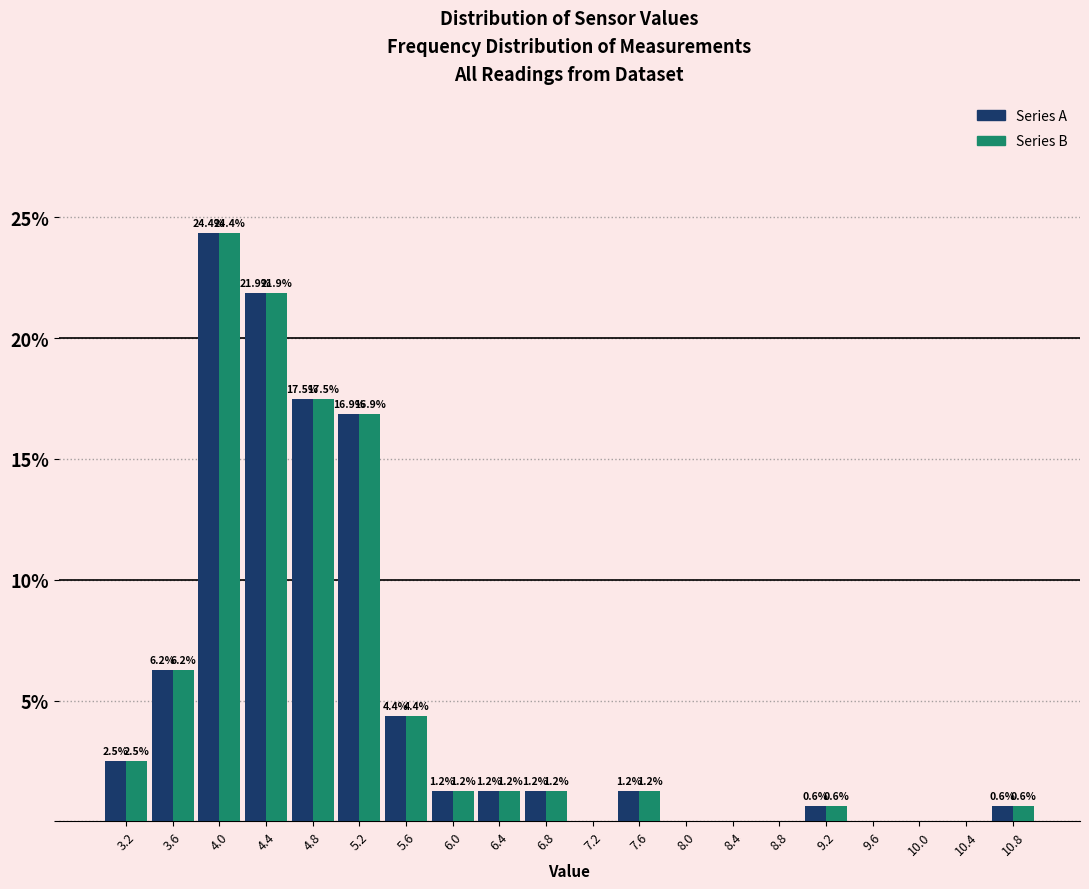

In the Series B series, which range on the x-axis has the tallest bar?

3.80 to 4.20